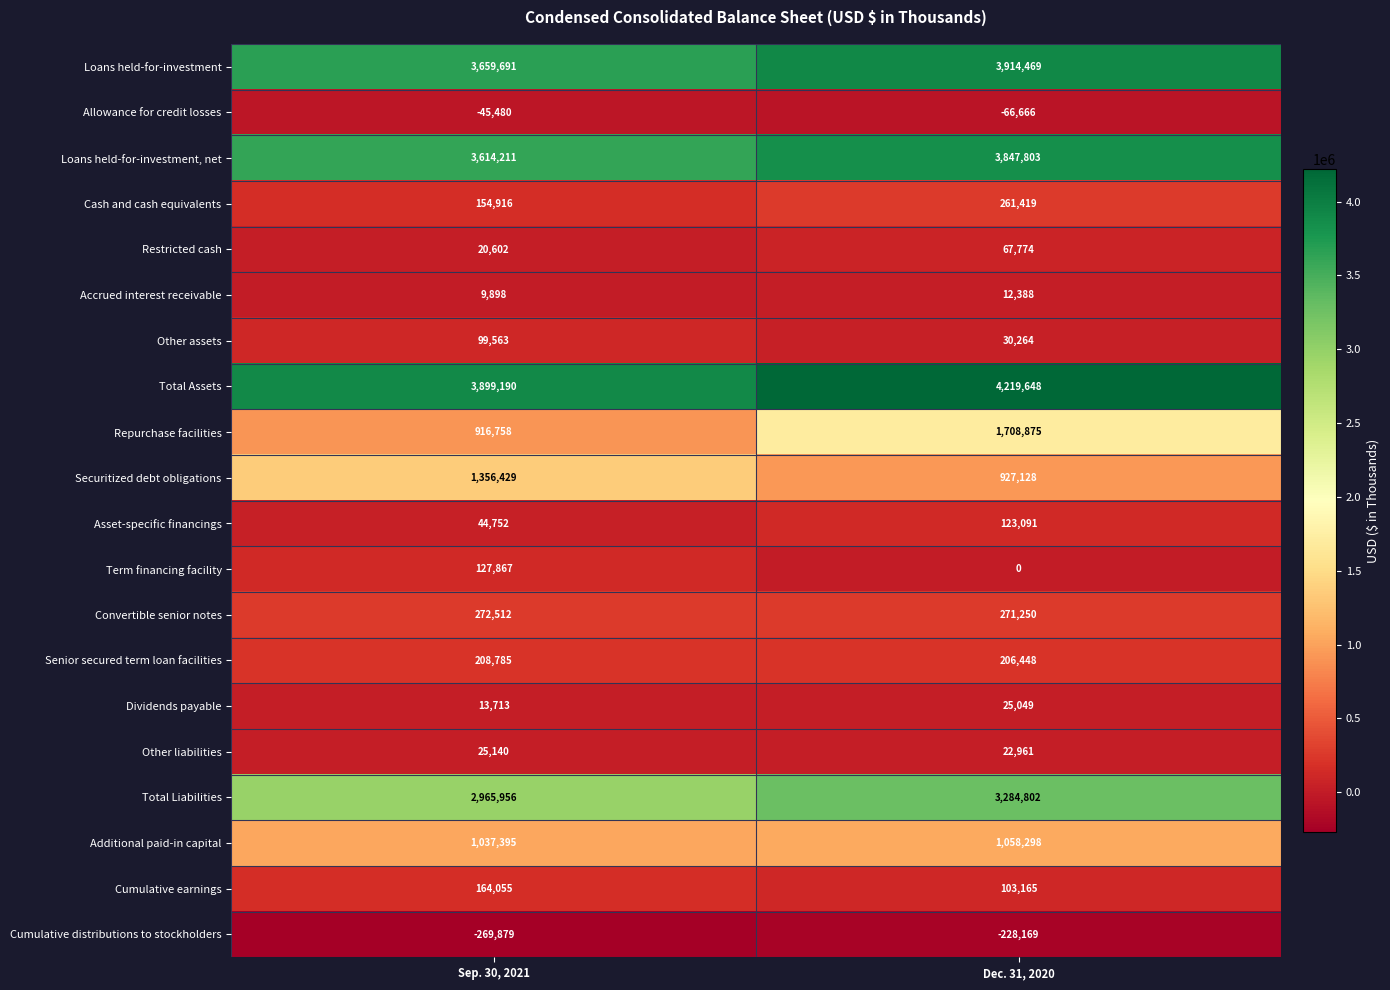

List the series in order of their peak value, lowest first.

Cumulative distributions to stockholders, Allowance for credit losses, Accrued interest receivable, Dividends payable, Other liabilities, Restricted cash, Other assets, Asset-specific financings, Term financing facility, Cumulative earnings, Senior secured term loan facilities, Cash and cash equivalents, Convertible senior notes, Additional paid-in capital, Securitized debt obligations, Repurchase facilities, Total Liabilities, Loans held-for-investment, net, Loans held-for-investment, Total Assets